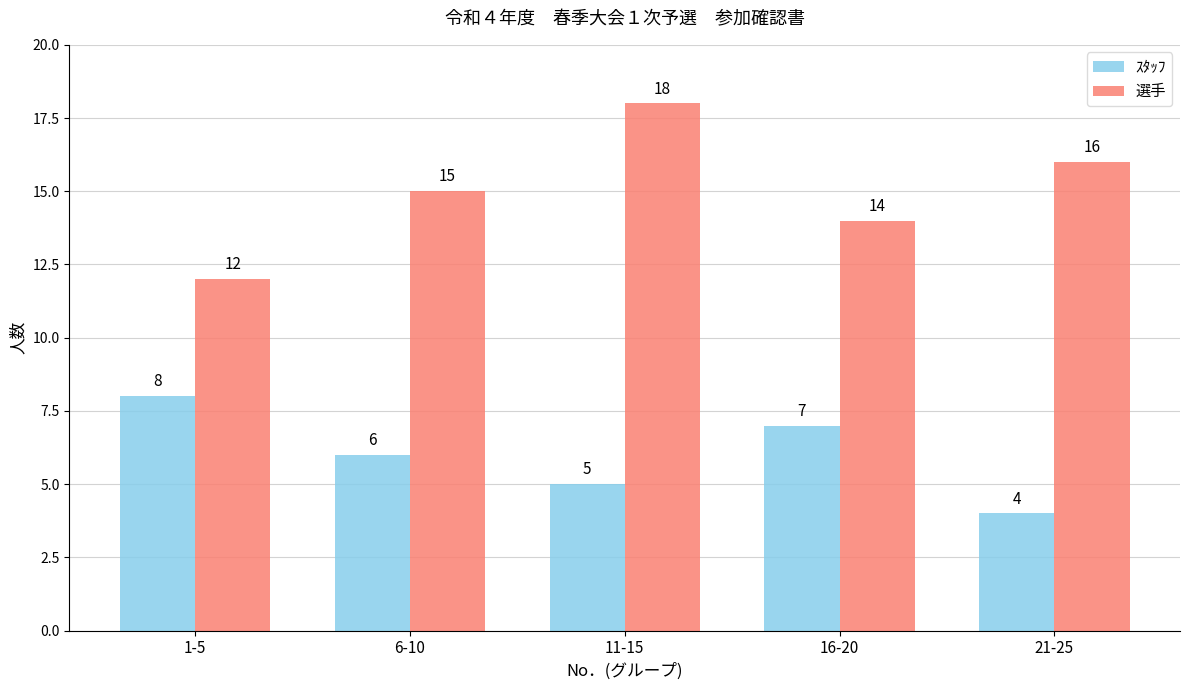

Is it true that ｽﾀｯﾌ equals 3 at 6-10?

False